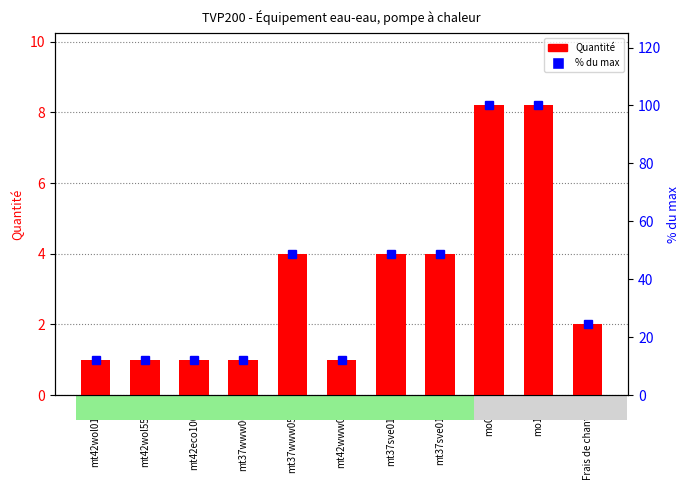

Reading right to left, what are all the values shown in this chart?

Quantité: Frais de chantier=2.0	mo104=8.2	mo005=8.2	mt37sve010e=4.0	mt37sve010d=4.0	mt42www050=1.0	mt37www050e=4.0	mt37www060f=1.0	mt42eco100fk=1.0	mt42wol554b=1.0	mt42wol016a=1.0
% du max: Frais de chantier=24.4	mo104=100.0	mo005=100.0	mt37sve010e=48.8	mt37sve010d=48.8	mt42www050=12.2	mt37www050e=48.8	mt37www060f=12.2	mt42eco100fk=12.2	mt42wol554b=12.2	mt42wol016a=12.2